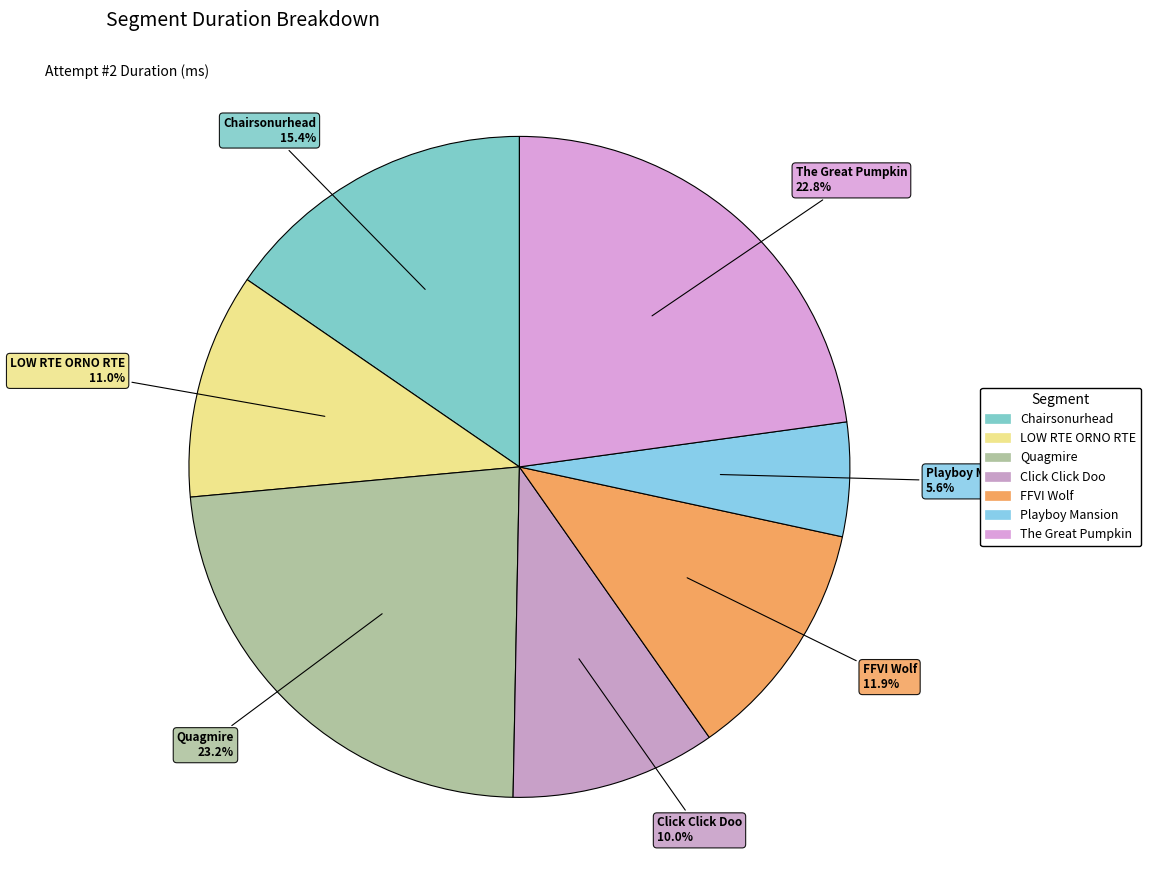

To the nearest percent, what is the difference between the The Great Pumpkin and LOW RTE ORNO RTE slice percentages?

12%